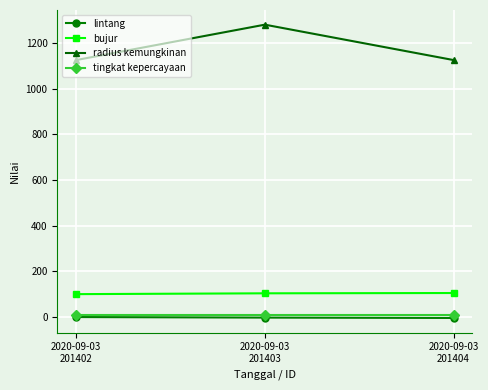

Read the radius kemungkinan value at 2020-09-03
201404.

1125.0